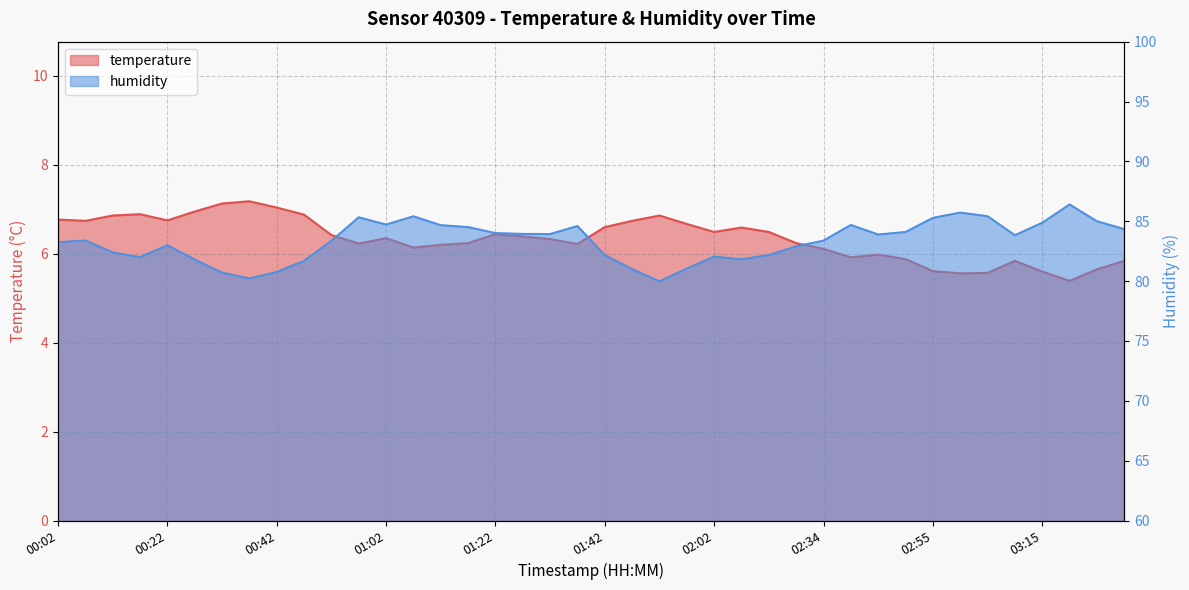

What is the spread (max minus min) of values at 02:34?

77.3